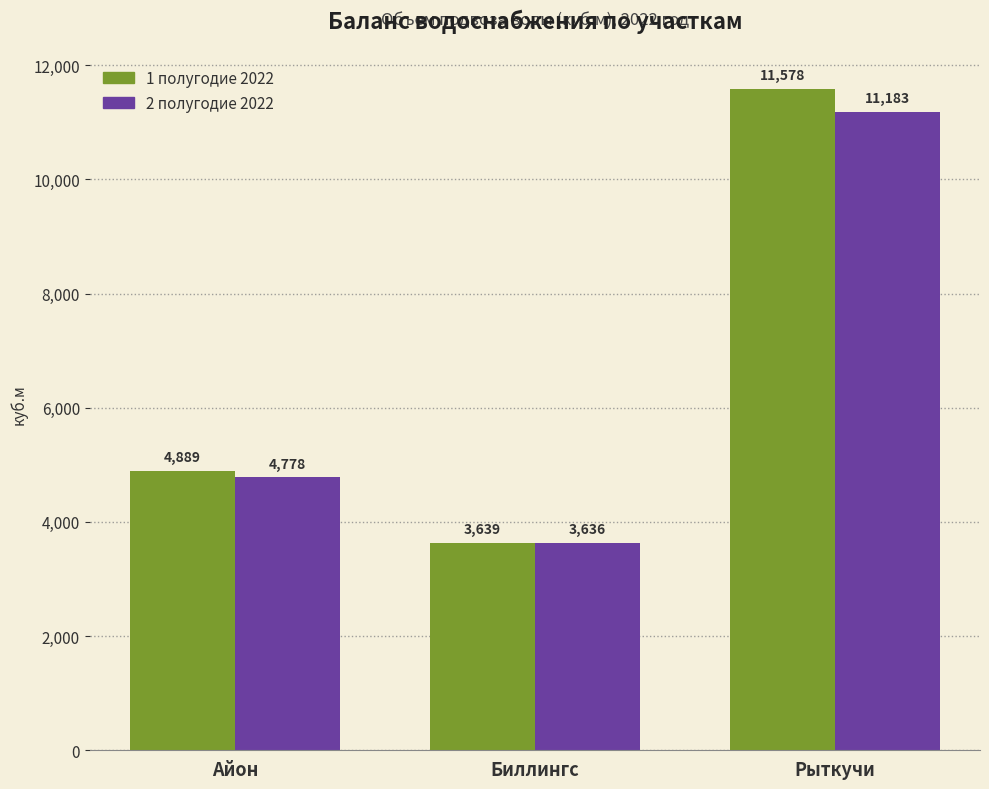

Where is 1 полугодие 2022 nearest to the value 7608?

Айон